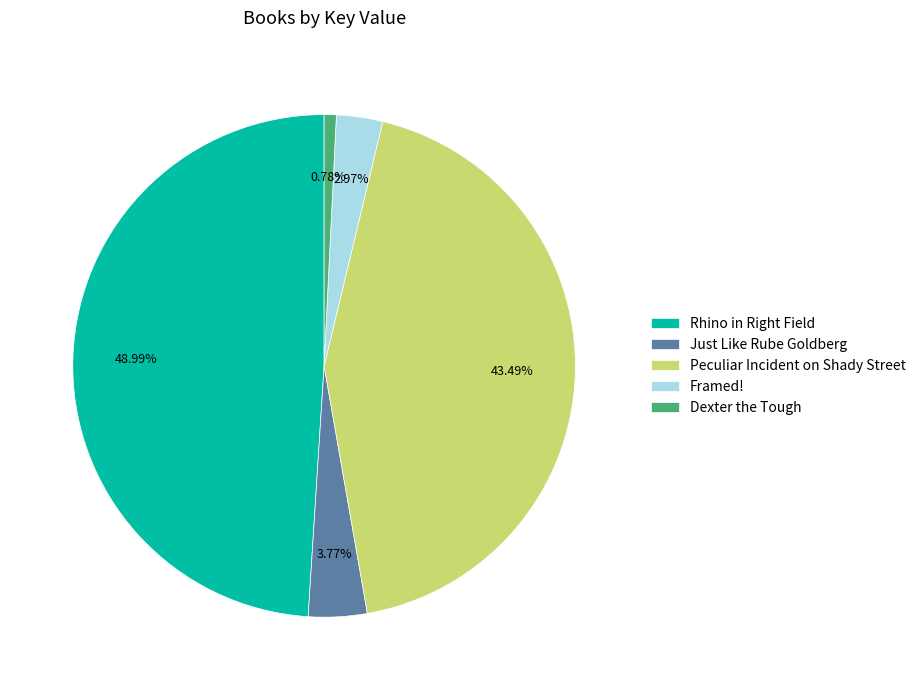

What is the smallest slice in the pie chart?

Dexter the Tough